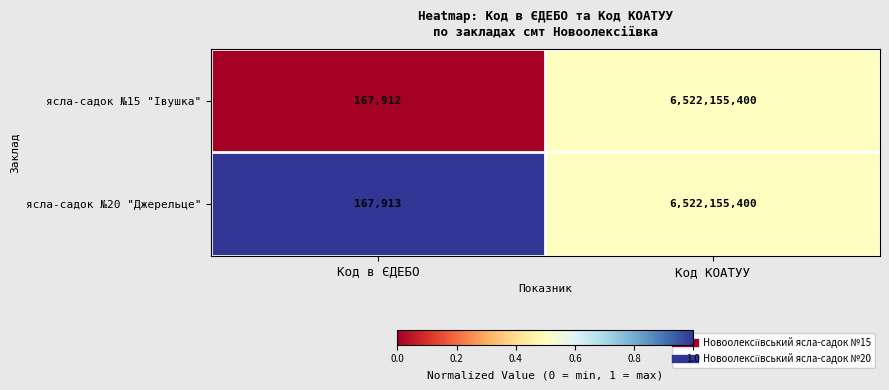

Reading right to left, extract all data points from this chart.

ясла-садок №15 "Івушка": Код КОАТУУ=6522155400	Код в ЄДЕБО=167912
ясла-садок №20 "Джерельце": Код КОАТУУ=6522155400	Код в ЄДЕБО=167913